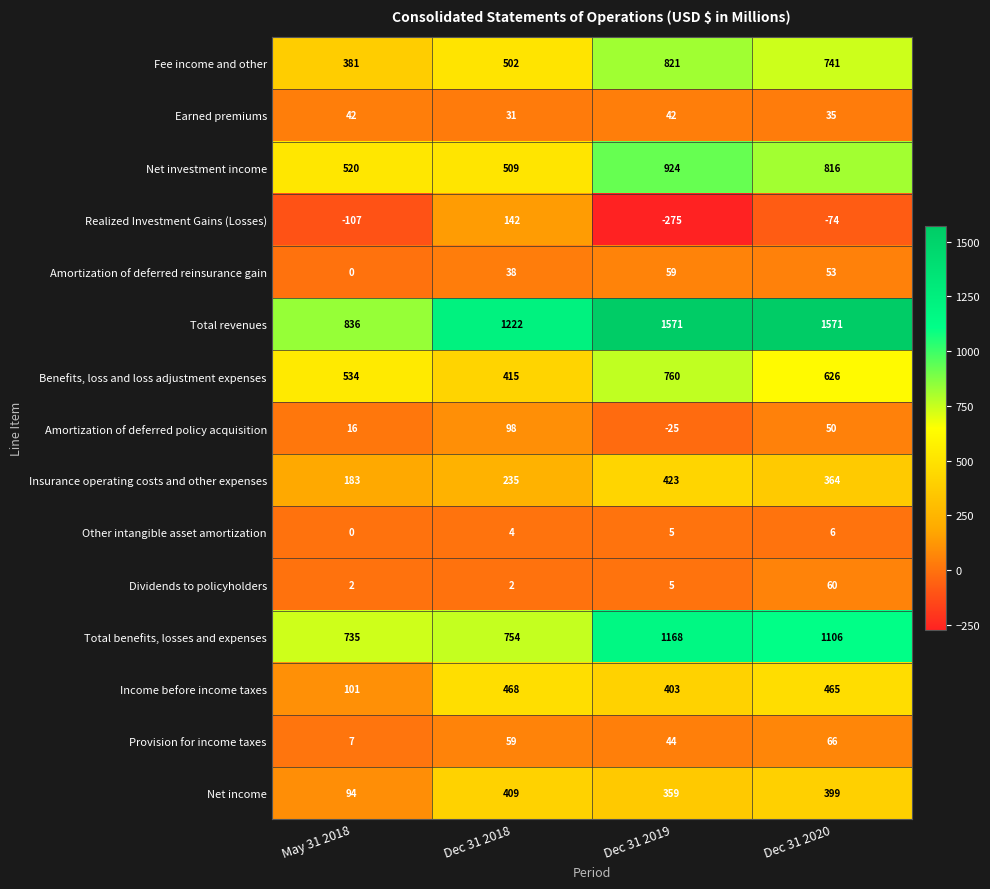

What is the approximate value of Realized Investment Gains (Losses) at May 31 2018, to the nearest 10?

-110